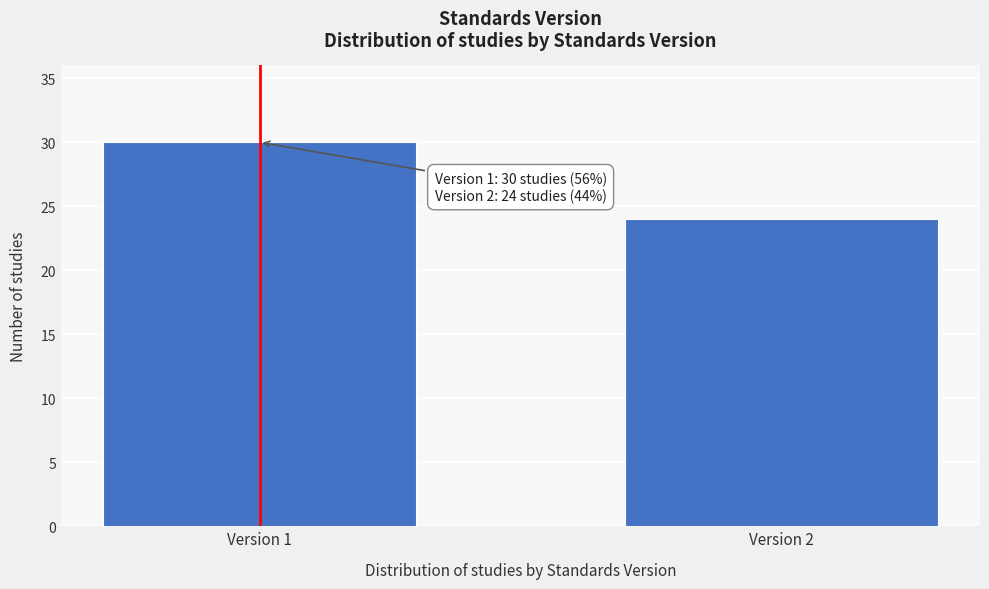

Reading left to right, extract all data points from this chart.

30	24